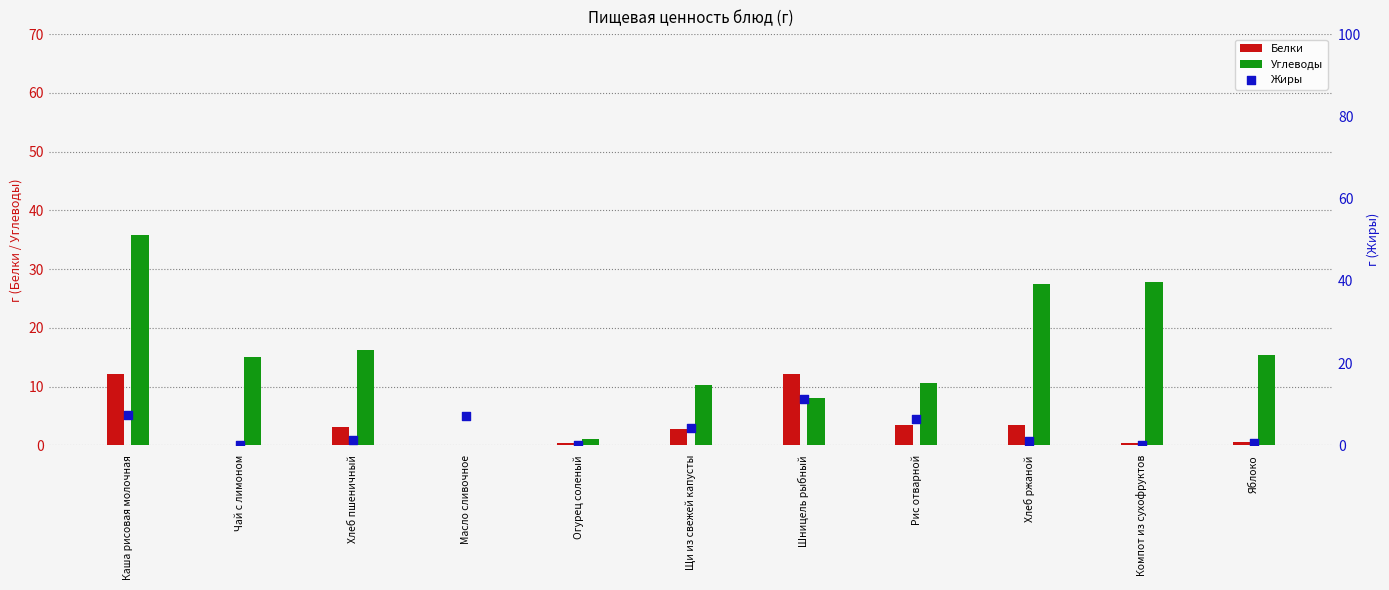

At how many categories does at least one series exceed 29?

1